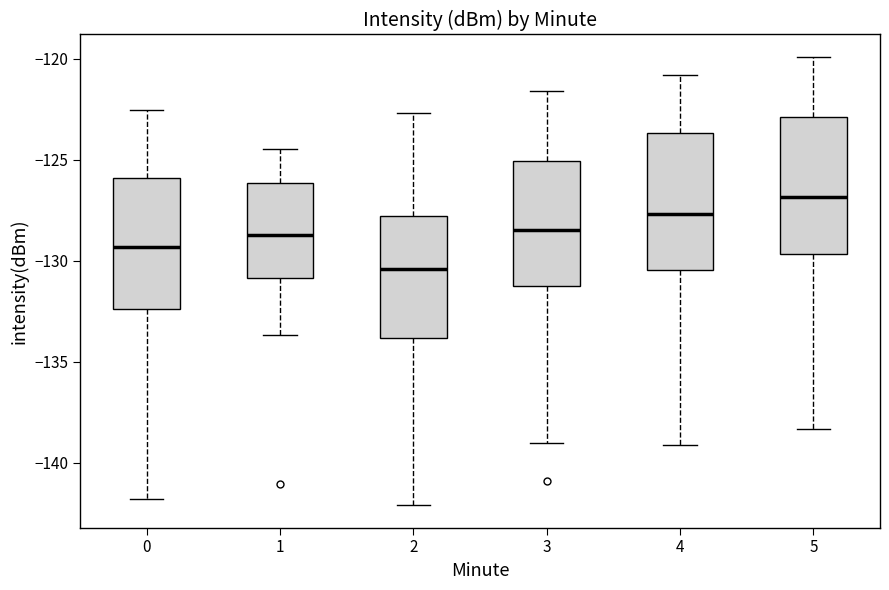

Reading left to right, read every box against the y-axis: the position of its median line, the range the box covers, and the ends of its whiskers. The values are not printed on the chart, so give them approximately, as read against the axis.

0: median -129.5, box -132.5 to -126.0, whiskers -142.0 to -122.5
1: median -128.5, box -131.0 to -126.0, whiskers -133.5 to -124.5
2: median -130.5, box -134.0 to -128.0, whiskers -142.0 to -122.5
3: median -128.5, box -131.5 to -125.0, whiskers -139.0 to -121.5
4: median -127.5, box -130.5 to -123.5, whiskers -139.0 to -121.0
5: median -127.0, box -129.5 to -123.0, whiskers -138.5 to -120.0